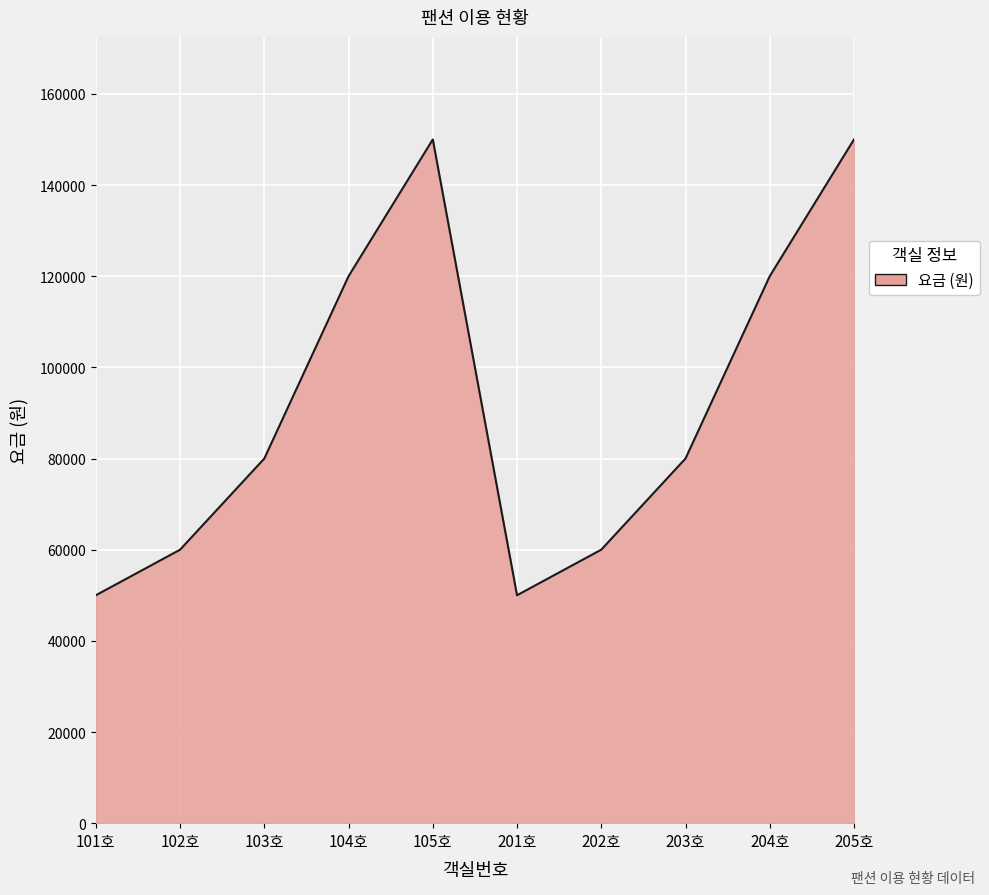

The value at 105호 is 150000. True or false?

True